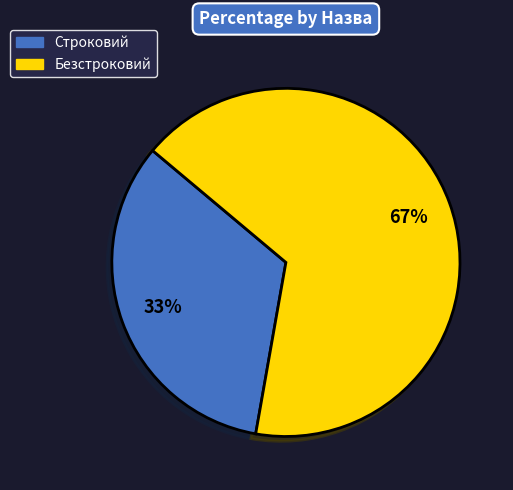

Is there a majority slice in this chart?

Yes